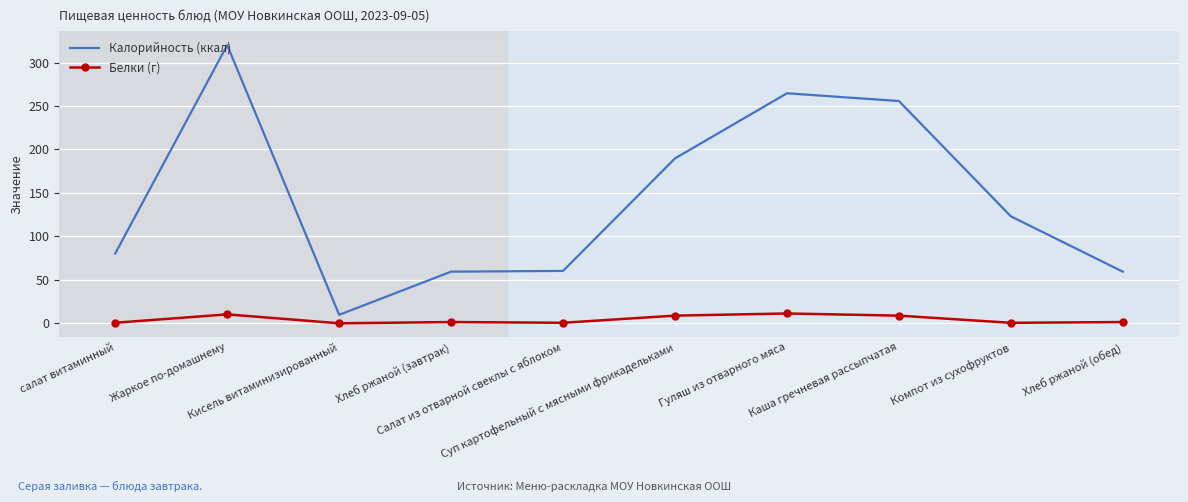

What is the total value across all series at Гуляш из отварного мяса?

275.9